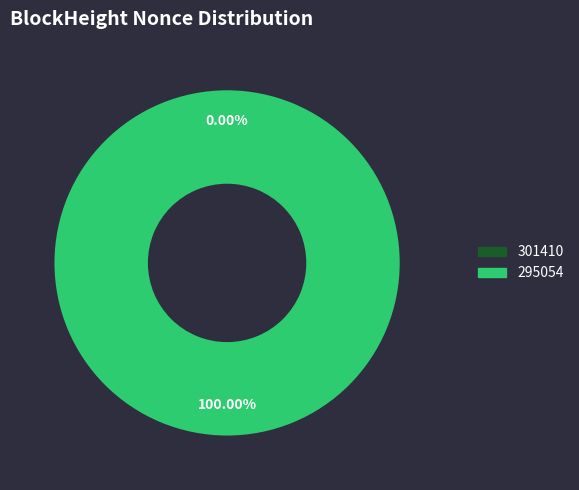

Is there a majority slice in this chart?

Yes